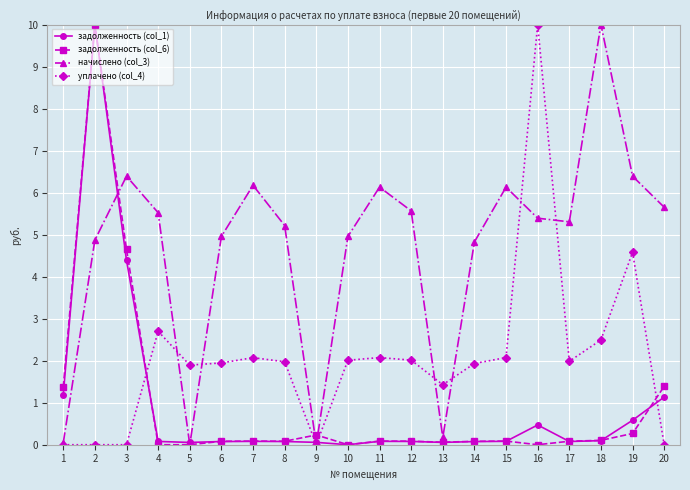

What is the maximum value shown in the chart?

10.0